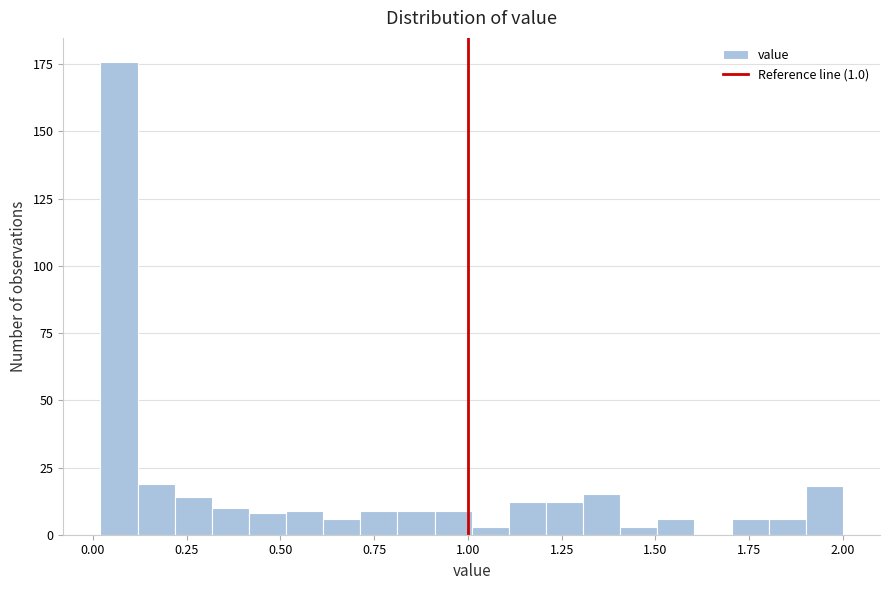

Around what value on the x-axis is the tallest bar? Give the approximate position of its centre, as read against the axis.

0.05